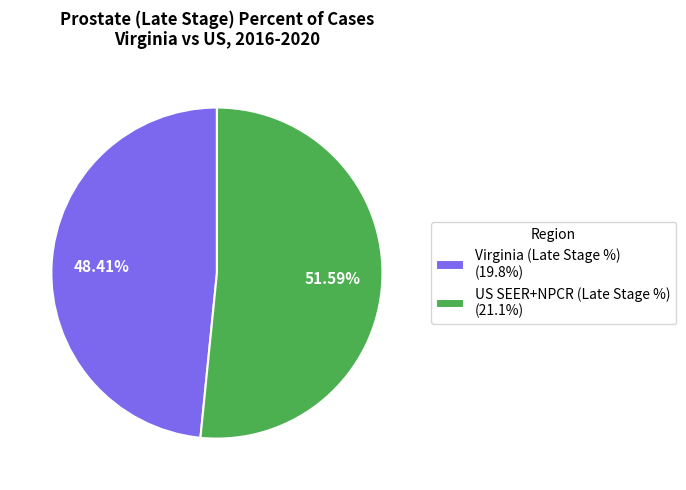

Count the number of slices in the pie.

2